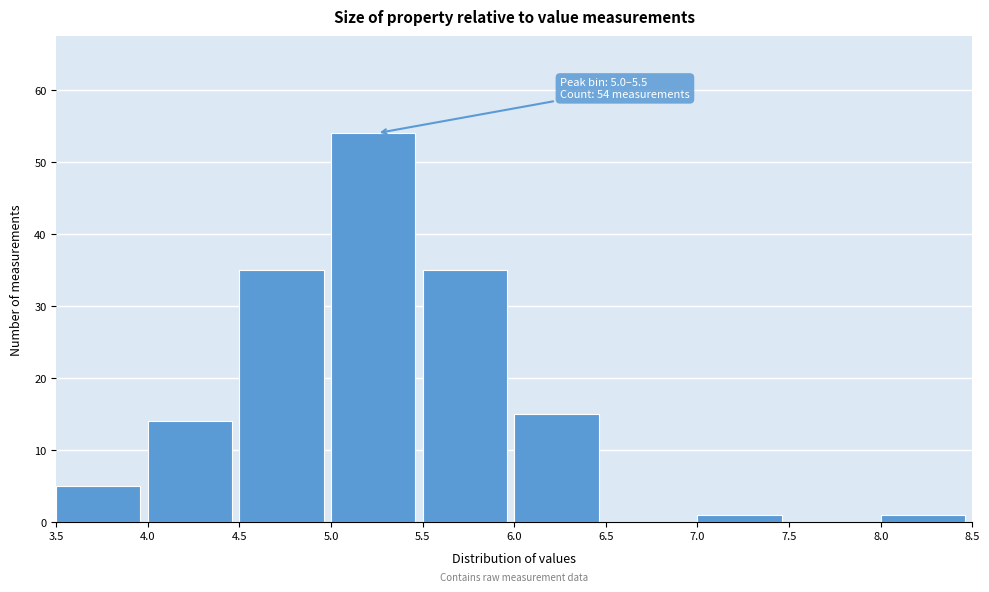

Over which range of the x-axis is the bar tallest?

5.0 to 5.5